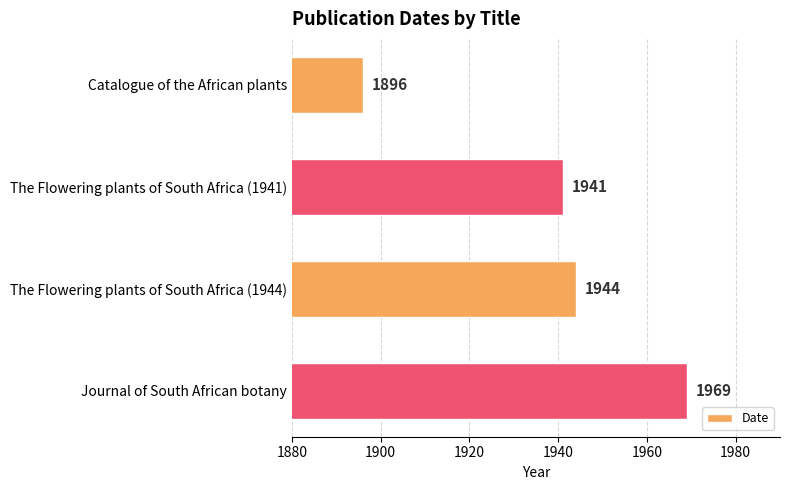

What is the change in value from Catalogue of the African plants to Journal of South African botany?

+73